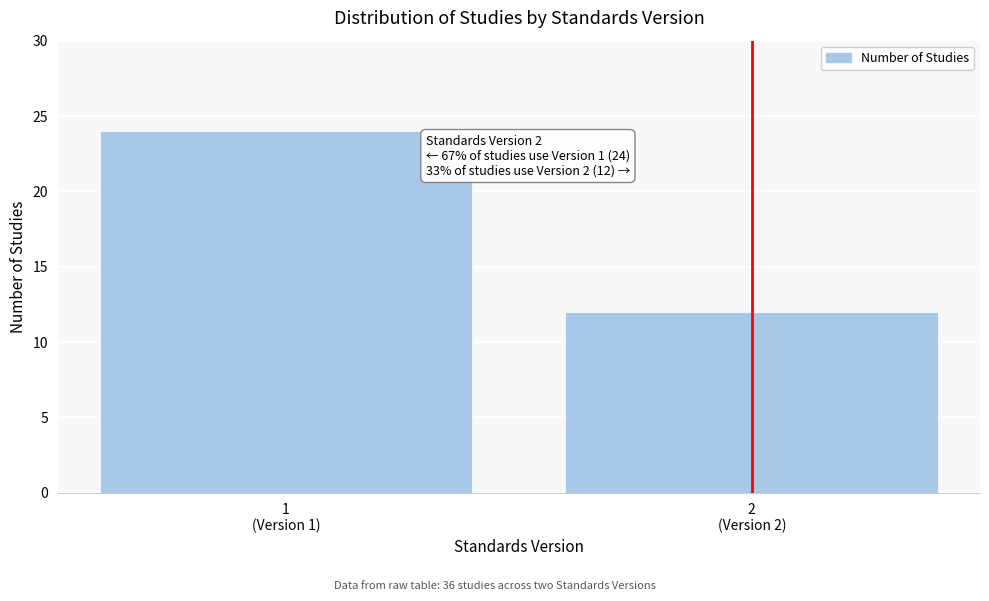

Reading left to right, what are all the values shown in this chart?

24	12